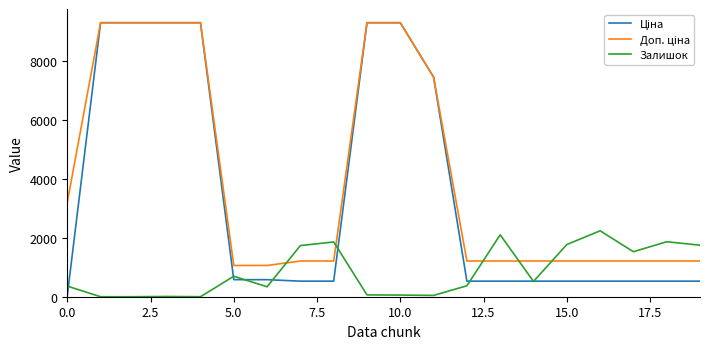

What is the maximum value shown in the chart?

9290.5